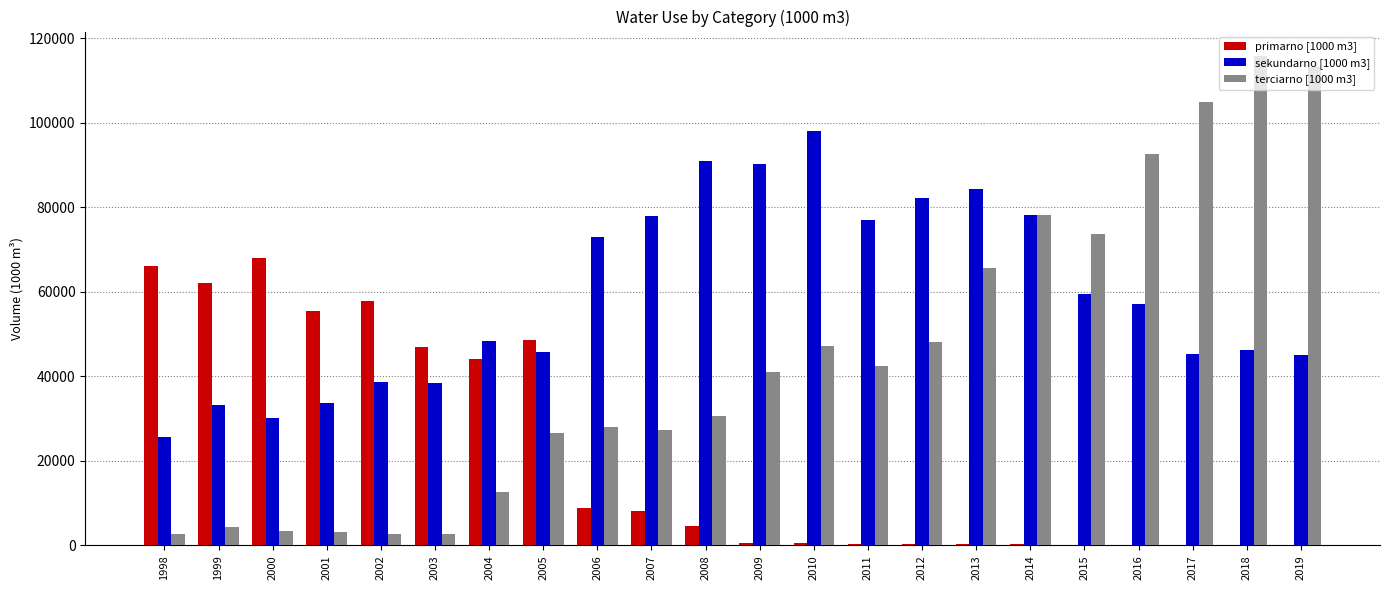

What is the sum of all terciarno [1000 m3] values?

966806.3